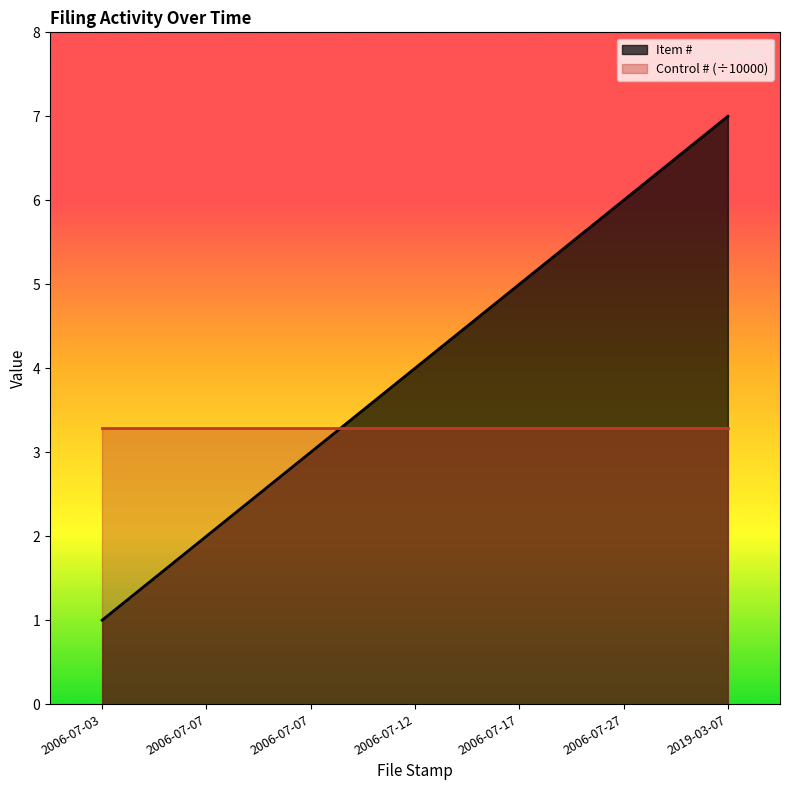

What is the label of the 5th point from the right?

2006-07-07